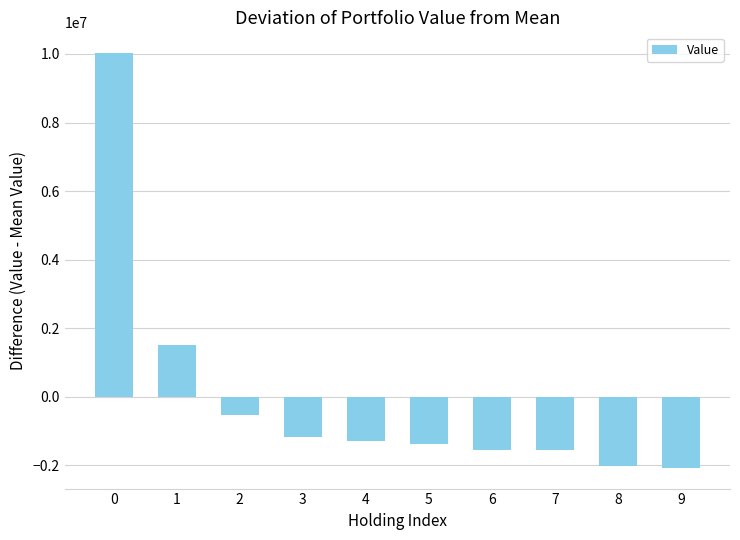

What is the maximum value shown in the chart?

10024500